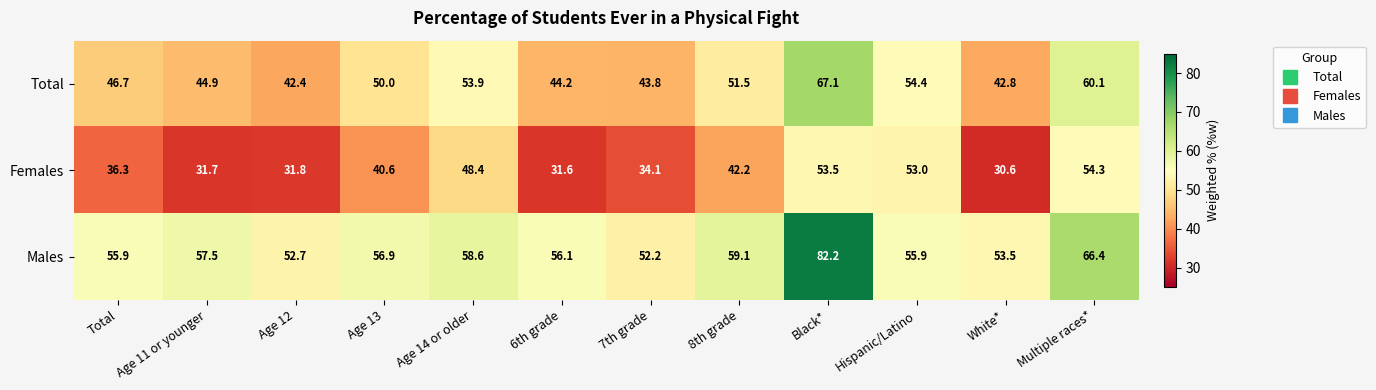

The value of Females at Multiple races* is 86.9. True or false?

False